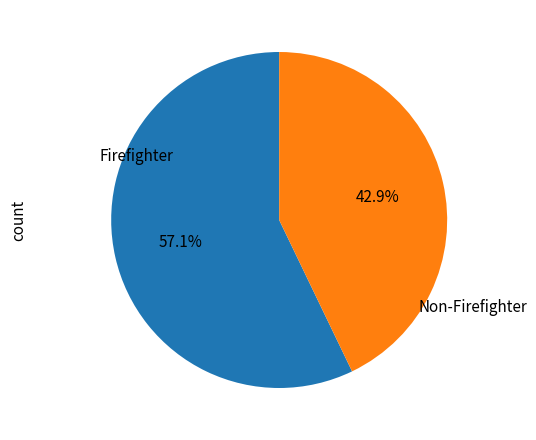

Is there a majority slice in this chart?

Yes